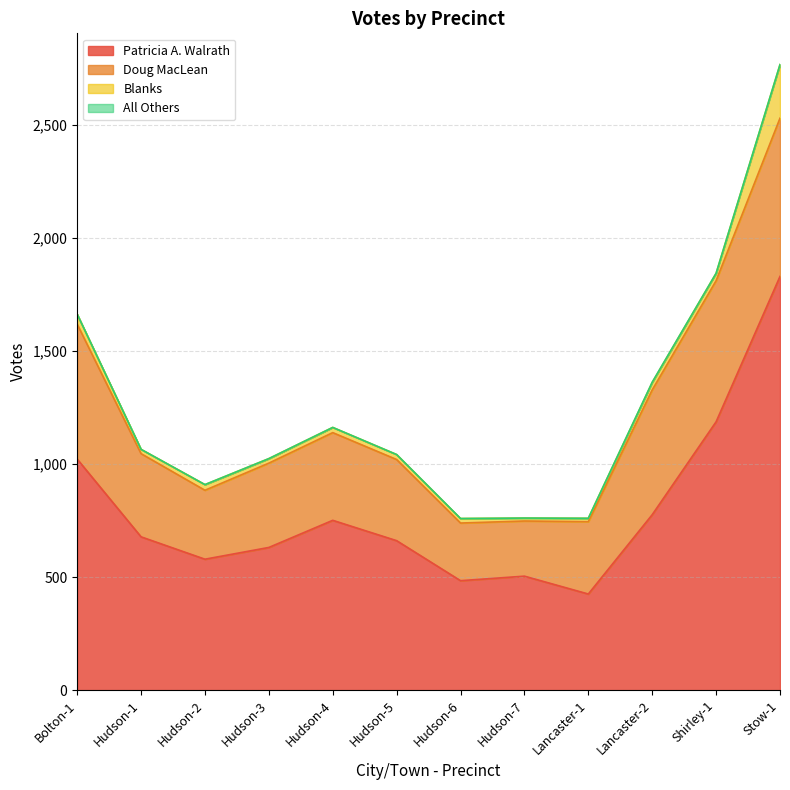

What is the total value across all series at Lancaster-1?

760